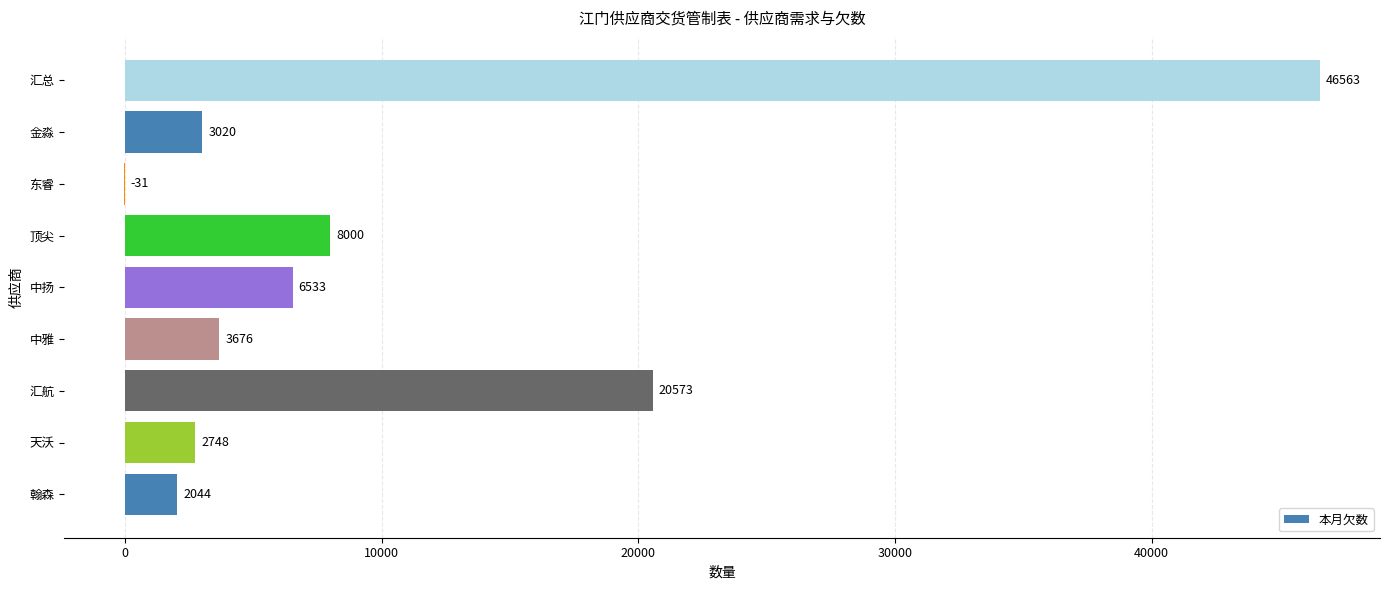

The value at 中扬 is 6533. True or false?

True